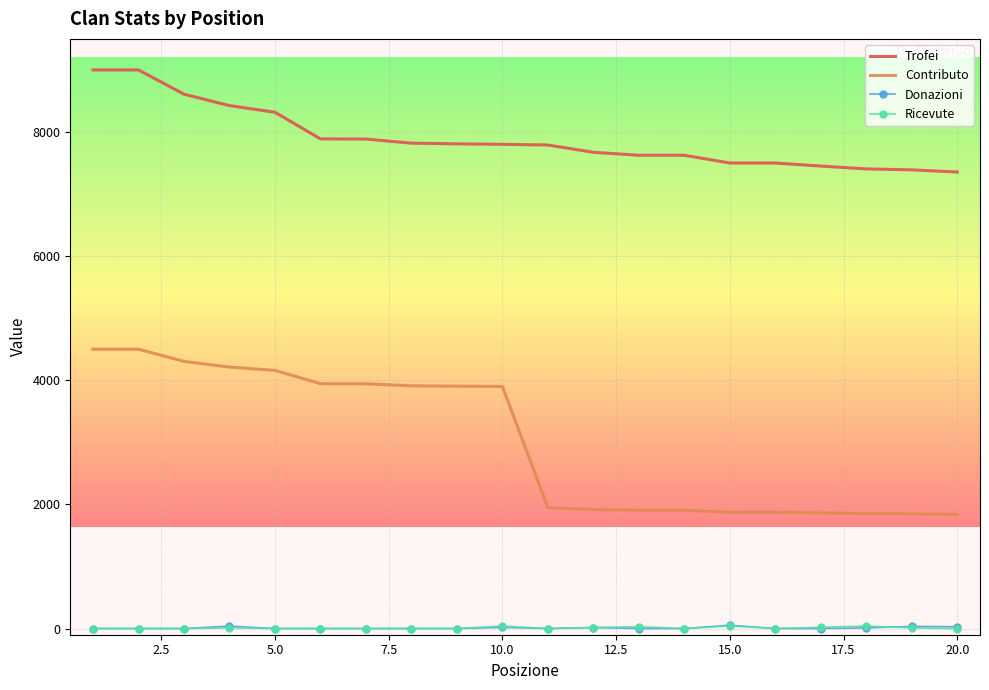

Which series has the largest range (max minus min)?

Contributo